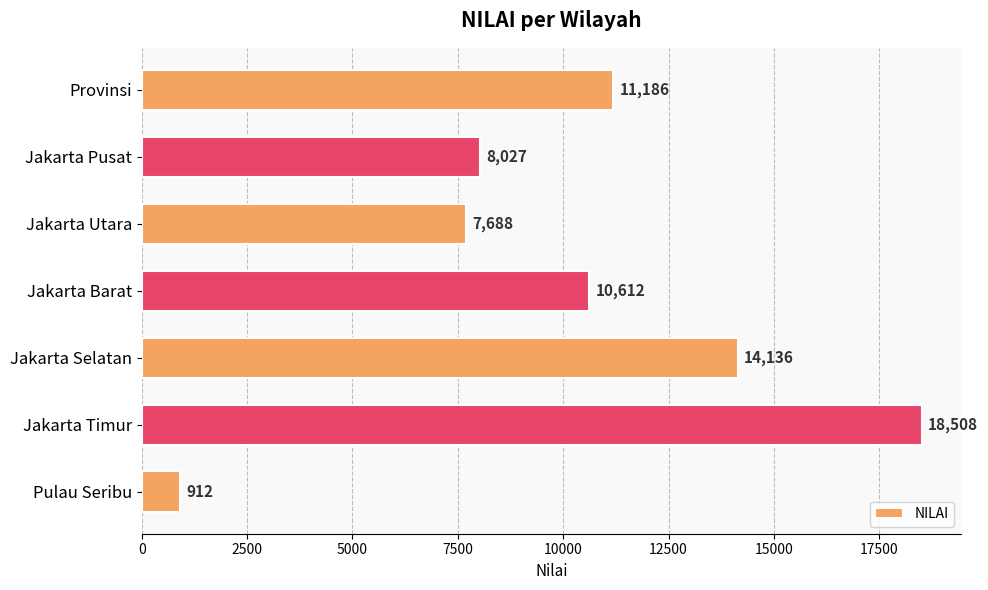

Rank the categories by value from highest to lowest.

Jakarta Timur, Jakarta Selatan, Provinsi, Jakarta Barat, Jakarta Pusat, Jakarta Utara, Pulau Seribu